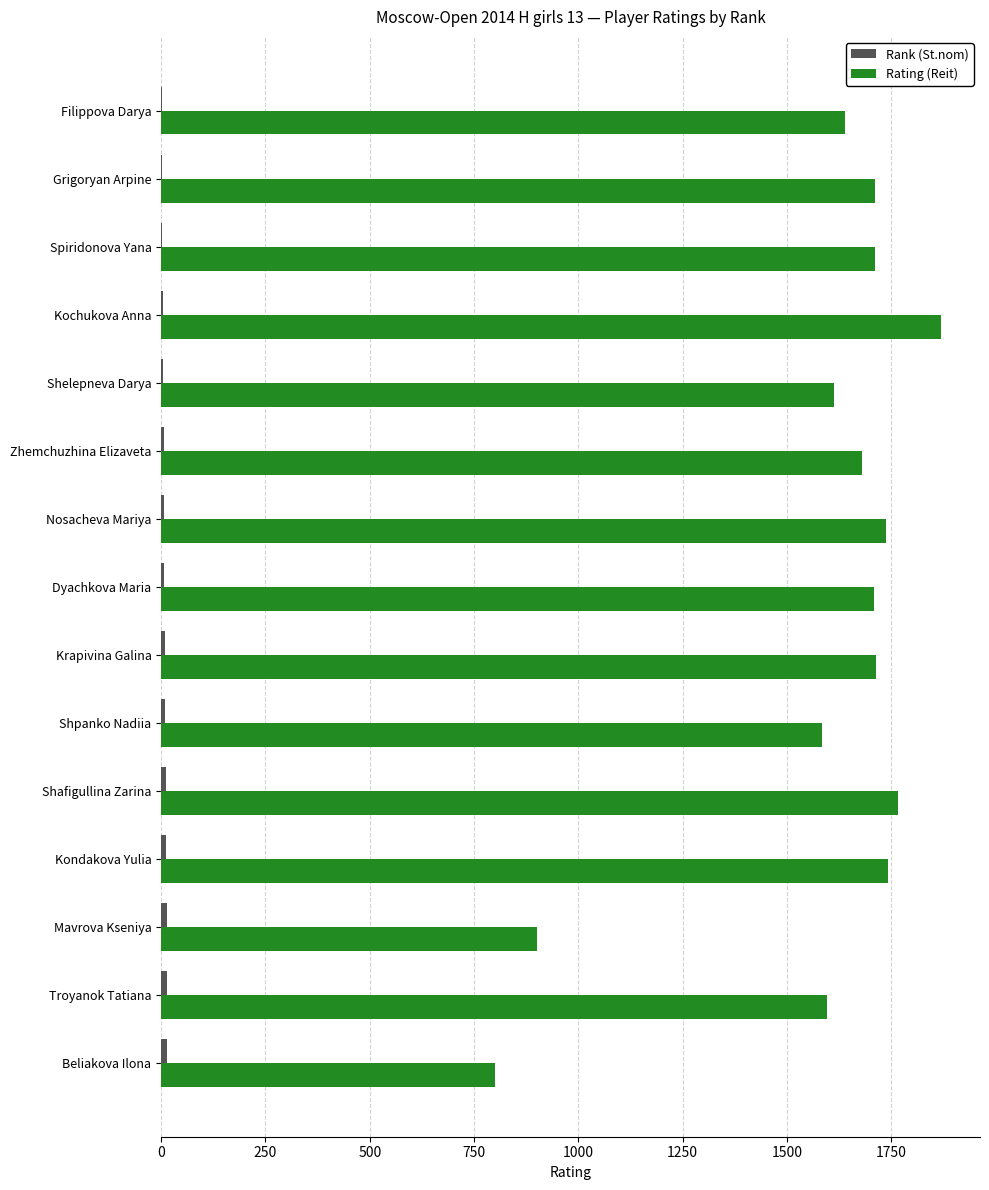

Which series has the largest total across all categories?

Rating (Reit)